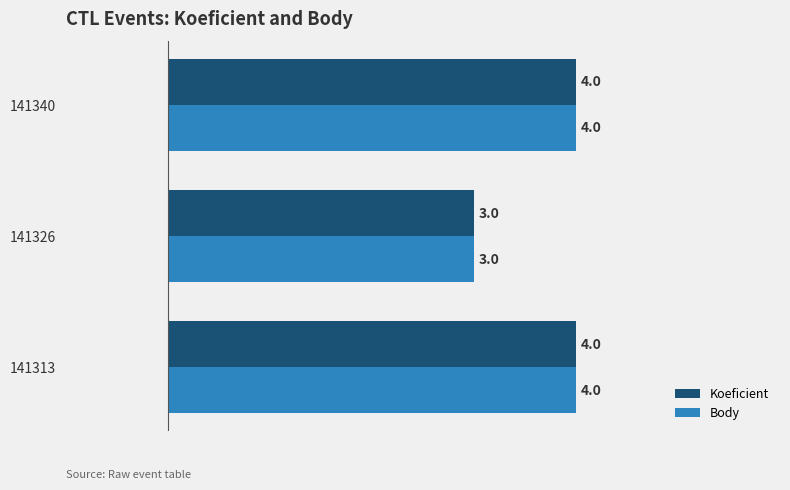

The Koeficient series shows 7 at 141313. True or false?

False